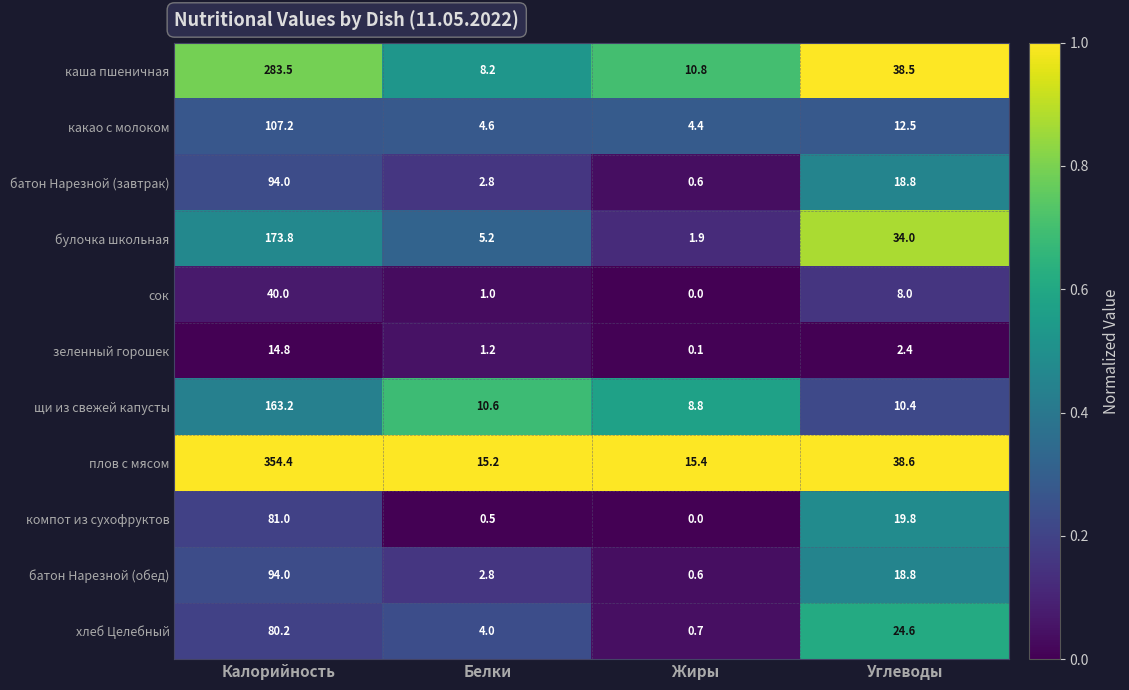

List the labels in order of щи из свежей капусты value, smallest first.

Жиры, Углеводы, Белки, Калорийность